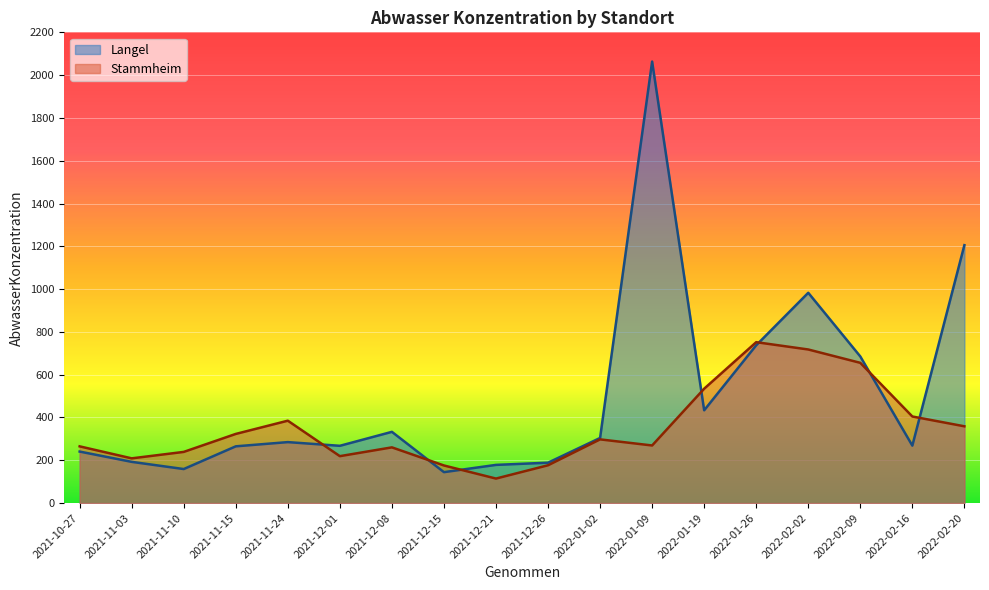

Is it true that Langel equals 1205.4 at 2022-02-20?

True